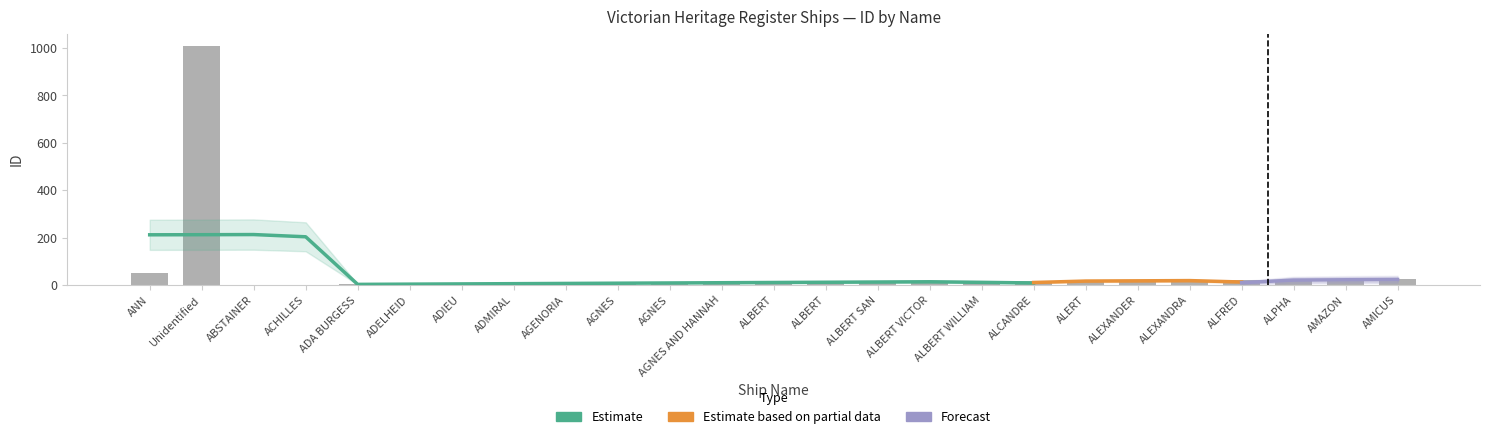

What is the sum of the values at ALERT and ADA BURGESS?

20